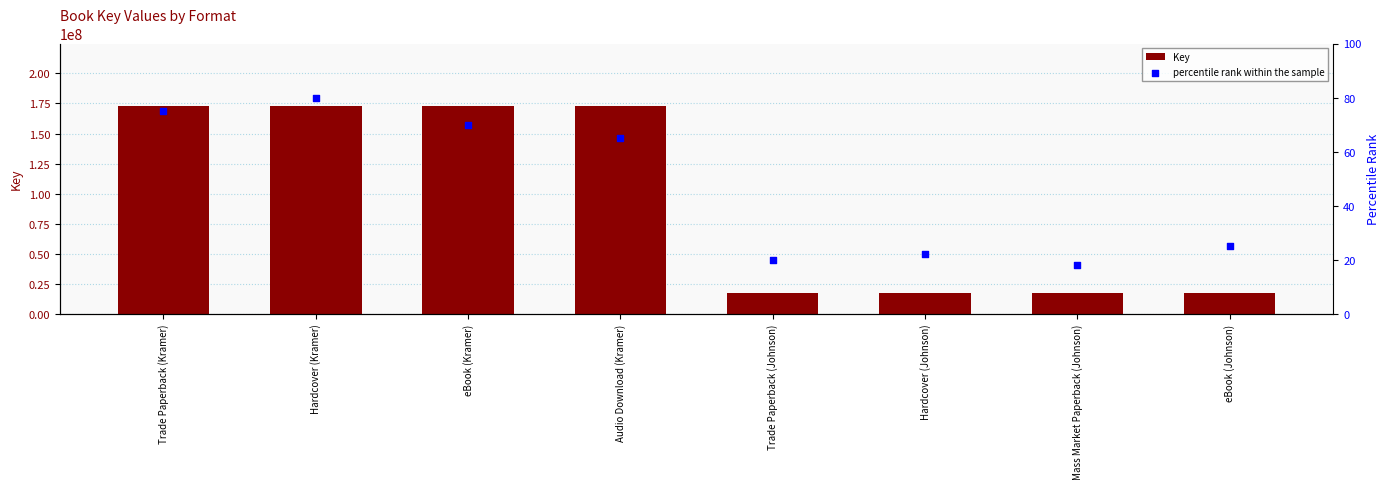

At which category is the sum across all series the highest?

Hardcover (Kramer)